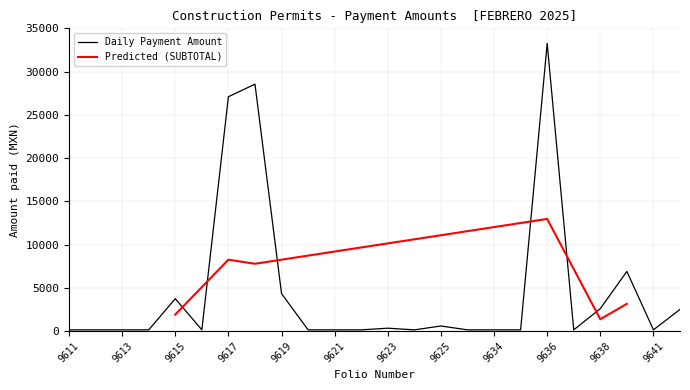

Rank the categories by value from highest to lowest.

9636, 9618, 9617, 9640, 9619, 9615, 9638, 9644, 9625, 9623, 9611, 9612, 9613, 9614, 9616, 9620, 9621, 9622, 9624, 9631, 9634, 9635, 9637, 9641